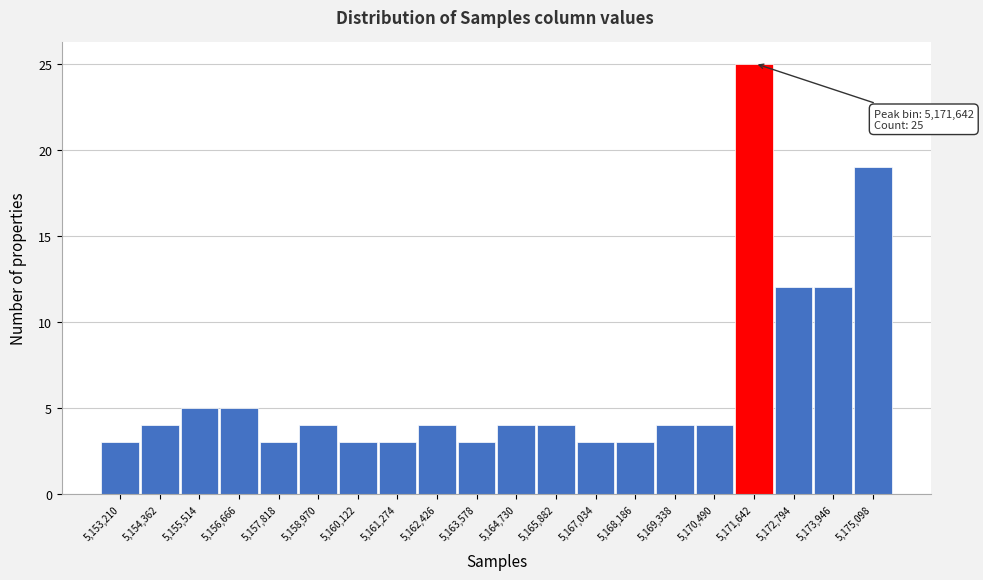

Reading right to left, transcribe all the data shown in this chart.

5,175,098=19	5,173,946=12	5,172,794=12	5,171,642=25	5,170,490=4	5,169,338=4	5,168,186=3	5,167,034=3	5,165,882=4	5,164,730=4	5,163,578=3	5,162,426=4	5,161,274=3	5,160,122=3	5,158,970=4	5,157,818=3	5,156,666=5	5,155,514=5	5,154,362=4	5,153,210=3